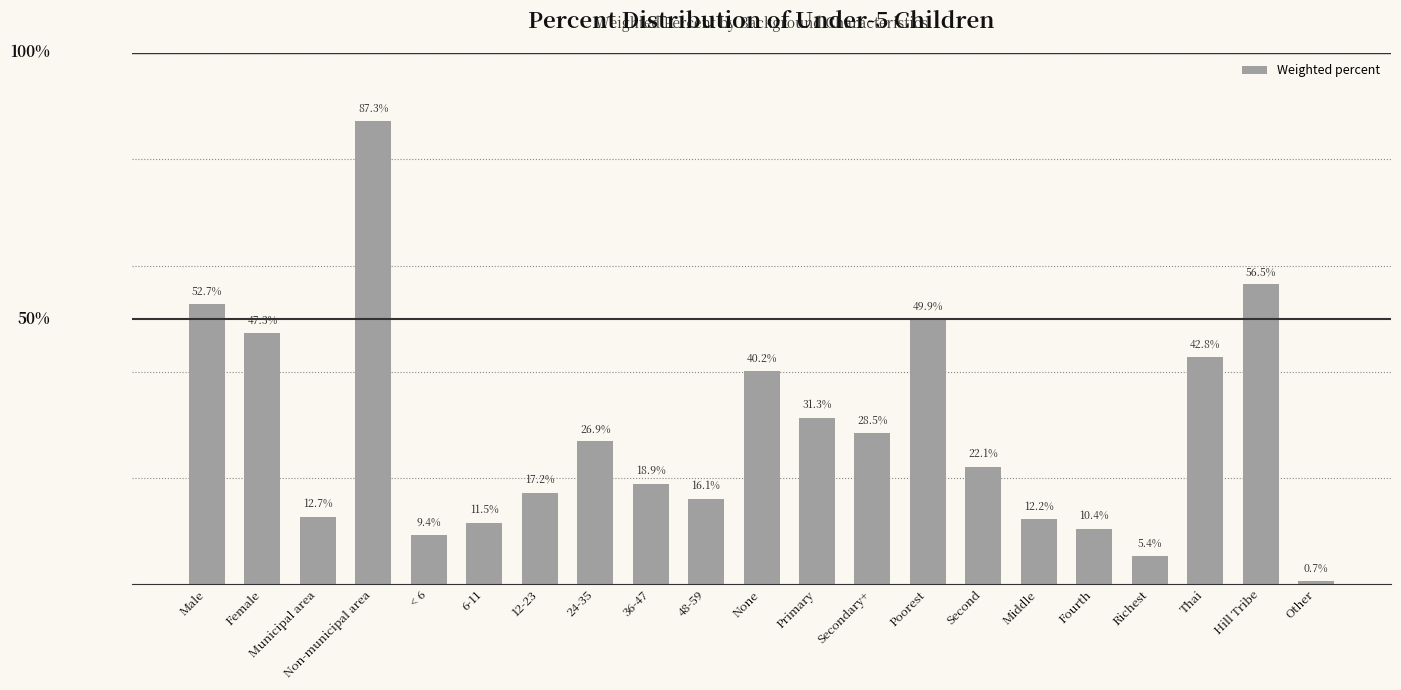

Which category has the lowest value across all series?

Other